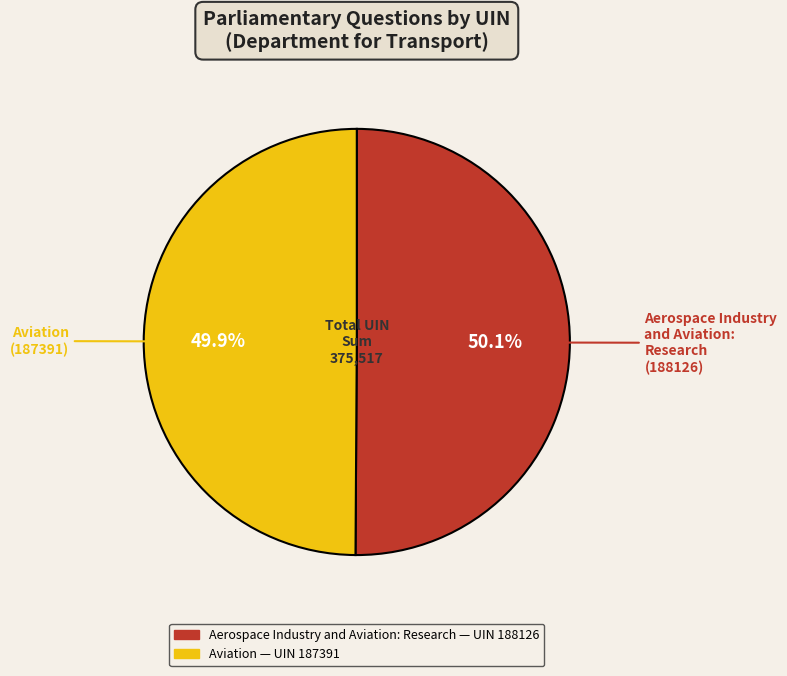

Approximately how many times larger is the value at Aerospace Industry and Aviation: Research compared to Aviation?

1.0